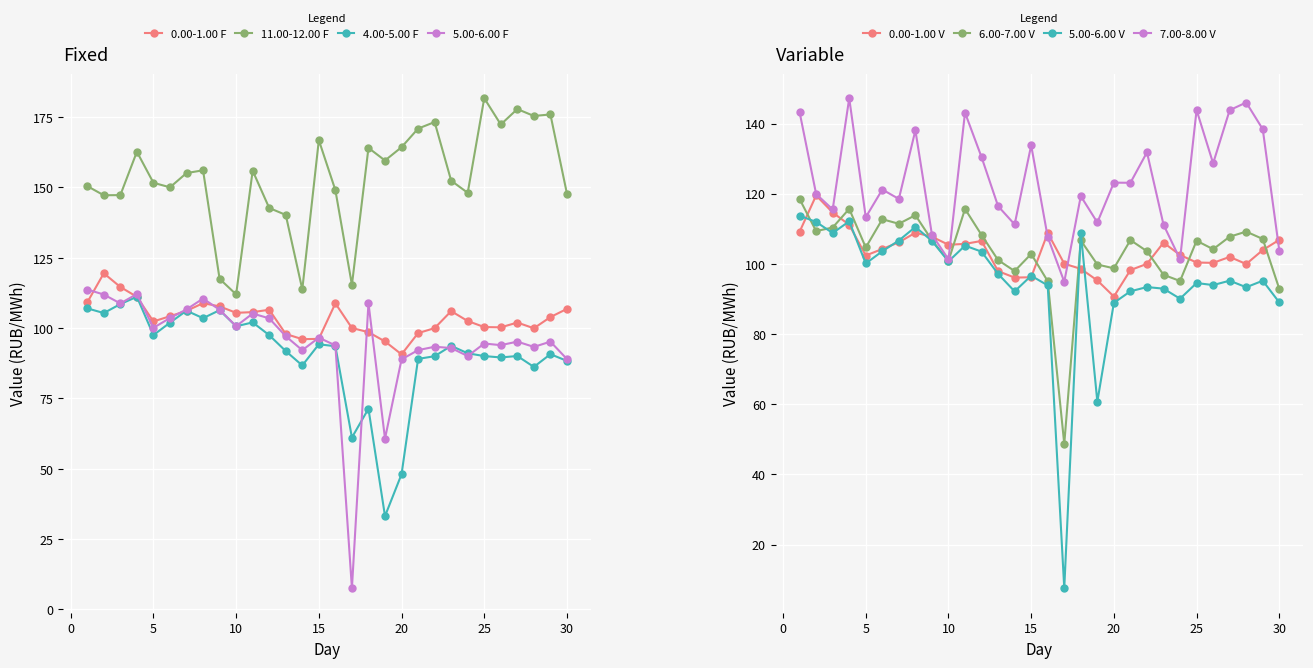

True or false: 11.00-12.00 and 6.00-7.00 intersect in this chart.

False